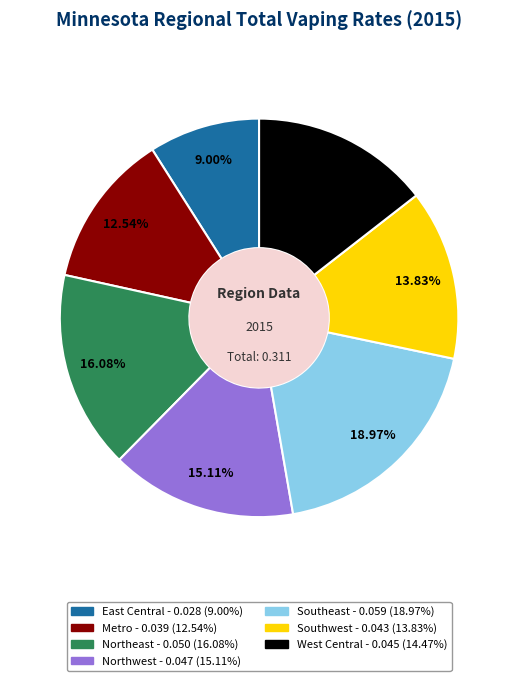

How many slices are in this pie chart?

7